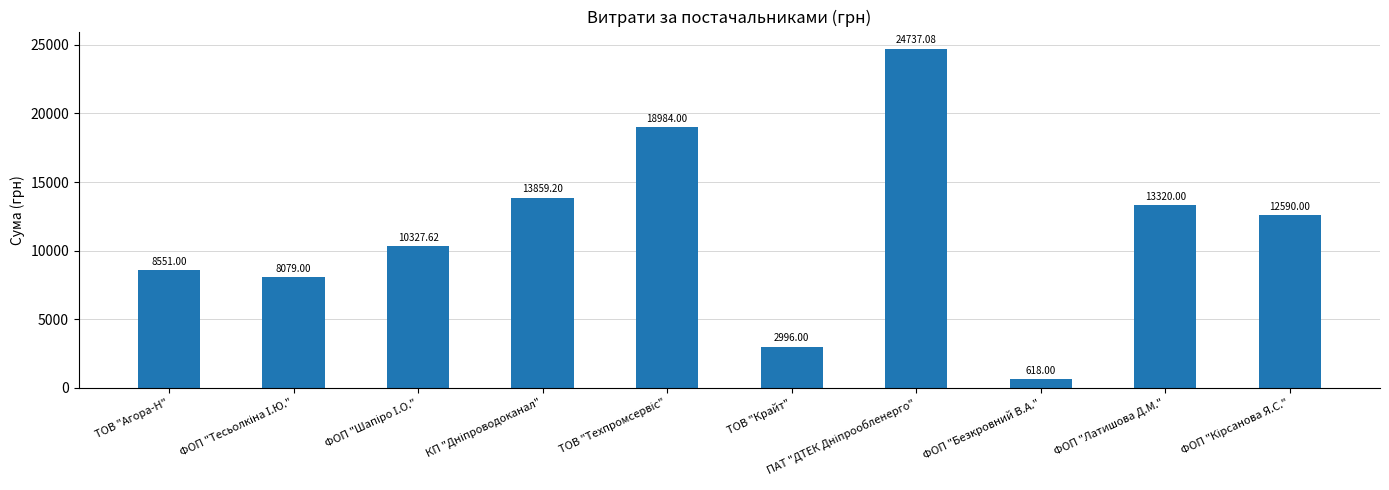

What is the label of the 9th bar from the left?

ФОП "Латишова Д.М."